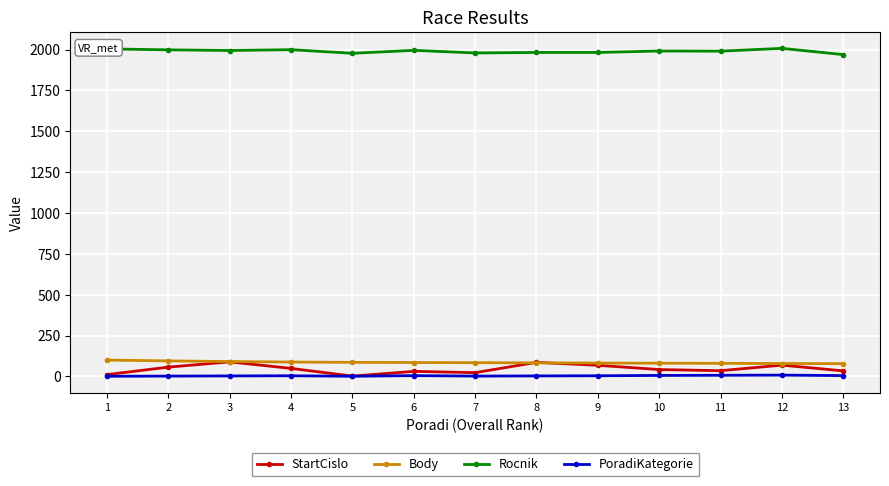

Which series has the largest range (max minus min)?

StartCislo